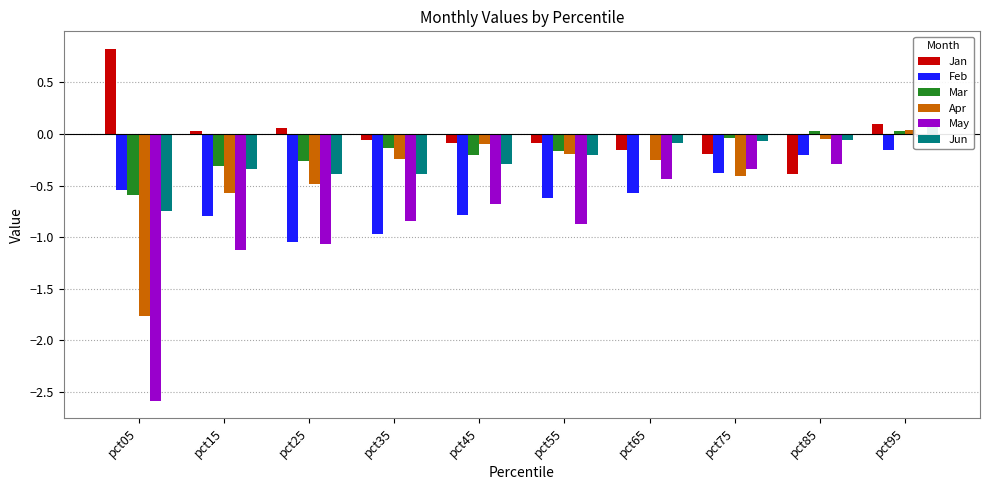

Reading left to right, transcribe all the data shown in this chart.

Jan: pct05=0.8	pct15=0.0	pct25=0.1	pct35=-0.1	pct45=-0.1	pct55=-0.1	pct65=-0.2	pct75=-0.2	pct85=-0.4	pct95=0.1
Feb: pct05=-0.5	pct15=-0.8	pct25=-1.0	pct35=-1.0	pct45=-0.8	pct55=-0.6	pct65=-0.6	pct75=-0.4	pct85=-0.2	pct95=-0.2
Mar: pct05=-0.6	pct15=-0.3	pct25=-0.3	pct35=-0.1	pct45=-0.2	pct55=-0.2	pct65=-0.0	pct75=-0.0	pct85=0.0	pct95=0.0
Apr: pct05=-1.8	pct15=-0.6	pct25=-0.5	pct35=-0.2	pct45=-0.1	pct55=-0.2	pct65=-0.3	pct75=-0.4	pct85=-0.0	pct95=0.0
May: pct05=-2.6	pct15=-1.1	pct25=-1.1	pct35=-0.8	pct45=-0.7	pct55=-0.9	pct65=-0.4	pct75=-0.3	pct85=-0.3	pct95=-0.0
Jun: pct05=-0.7	pct15=-0.3	pct25=-0.4	pct35=-0.4	pct45=-0.3	pct55=-0.2	pct65=-0.1	pct75=-0.1	pct85=-0.1	pct95=0.1